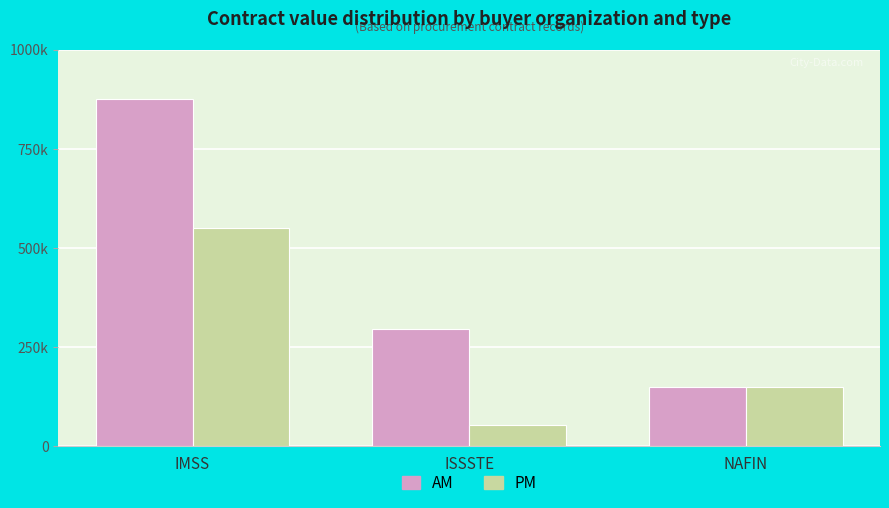

What are all the series names shown in the legend?

AM, PM